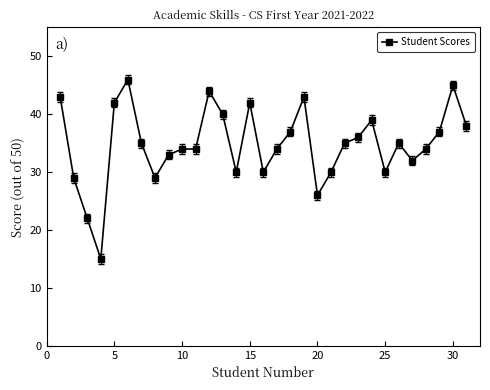

What is the greatest value displayed?

46